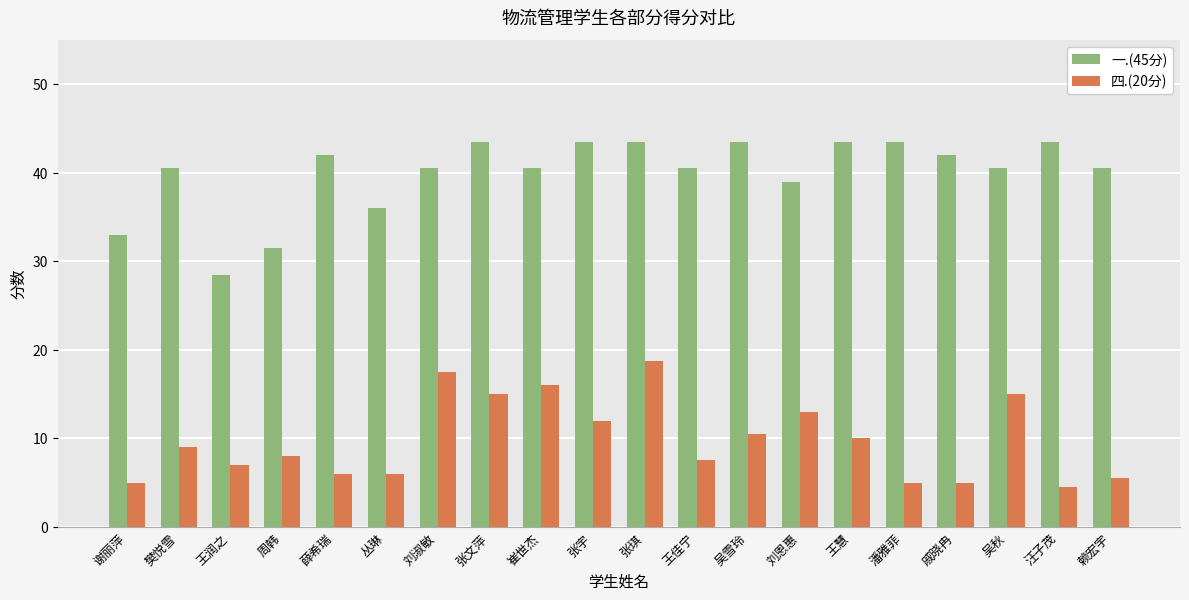

Reading left to right, transcribe all the data shown in this chart.

一.(45分): 33.0	40.5	28.5	31.5	42.0	36.0	40.5	43.5	40.5	43.5	43.5	40.5	43.5	39.0	43.5	43.5	42.0	40.5	43.5	40.5
四.(20分): 5.0	9.0	7.0	8.0	6.0	6.0	17.5	15.0	16.0	12.0	18.8	7.5	10.5	13.0	10.0	5.0	5.0	15.0	4.5	5.5